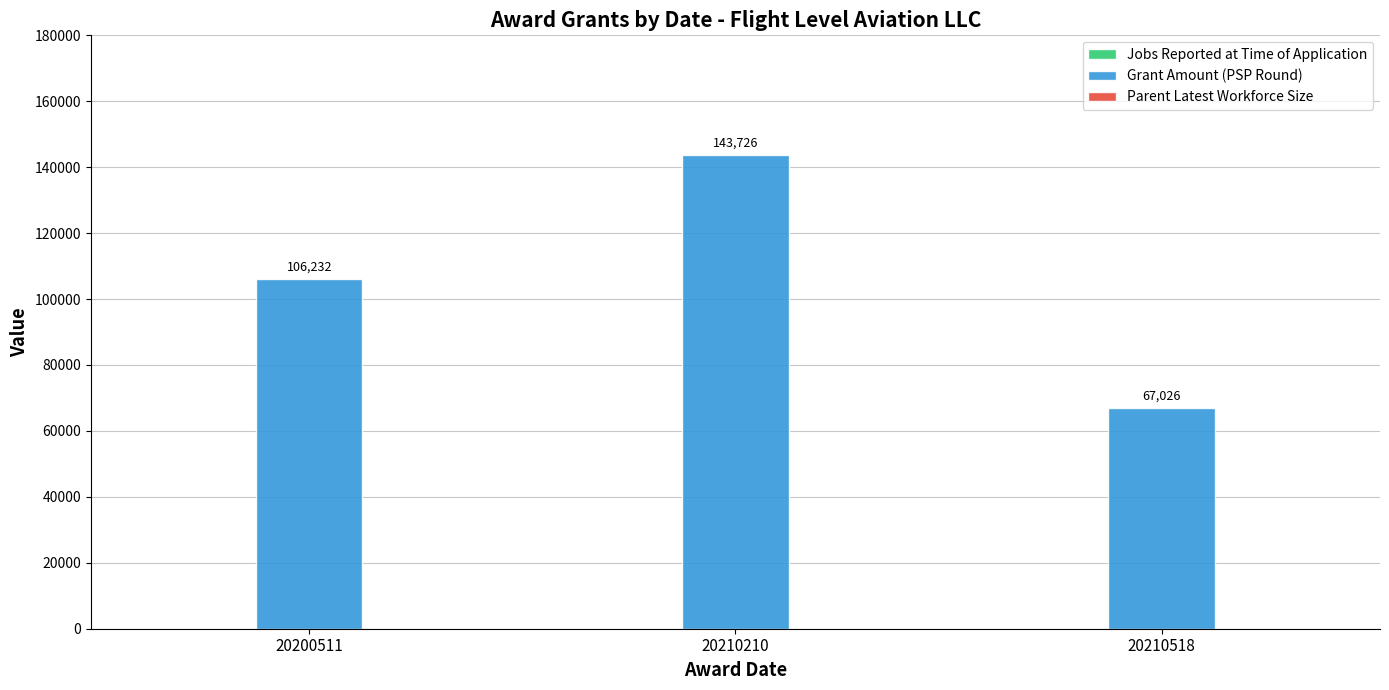

Reading right to left, extract all data points from this chart.

20210518=67026	20210210=143726	20200511=106232